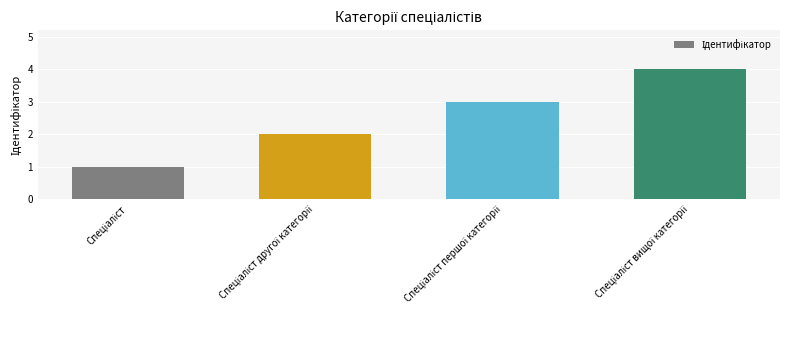

Does the chart contain any negative values?

No